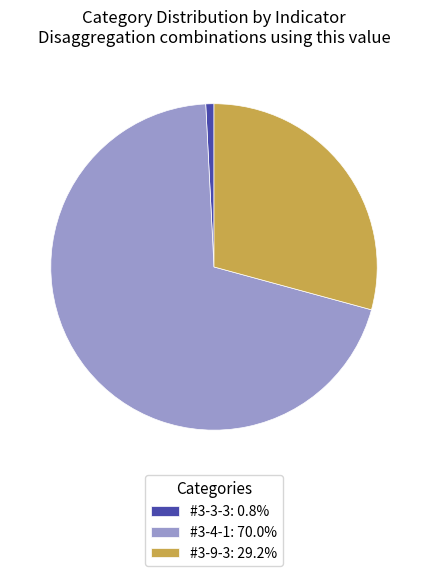

Which slice represents more than half of the pie?

#3-4-1